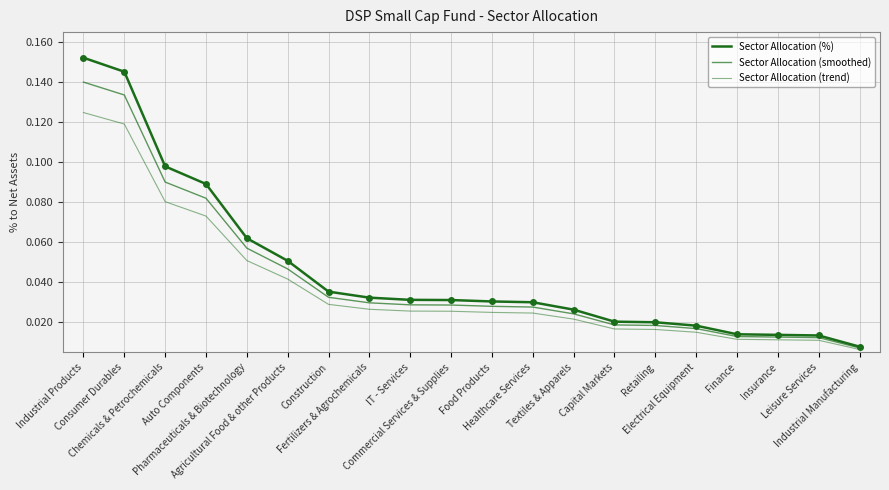

Is this an area chart (filled region under the line)?

No